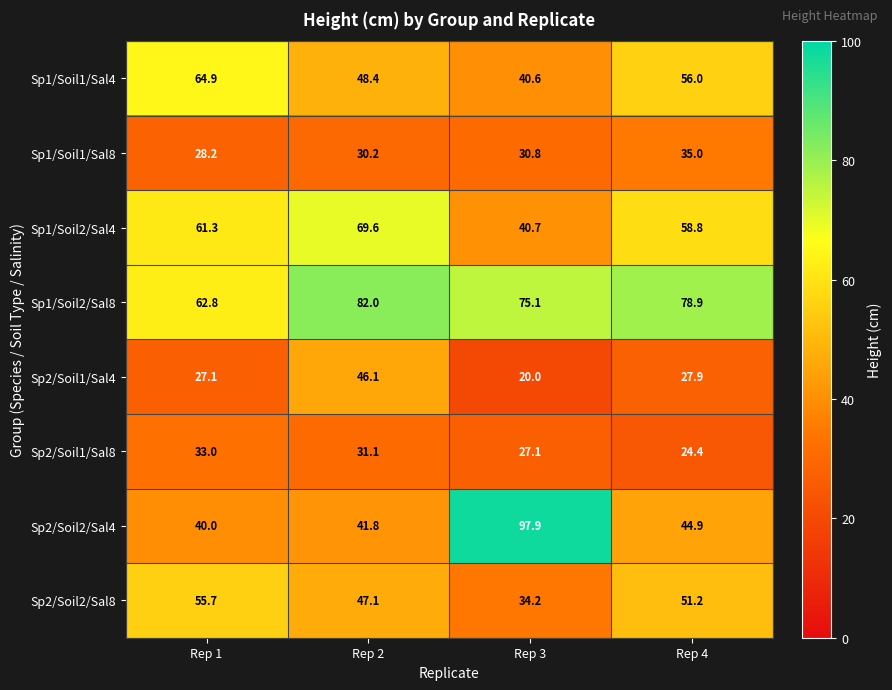

At which label does Sp1/Soil1/Sal4 reach its minimum?

Rep 3